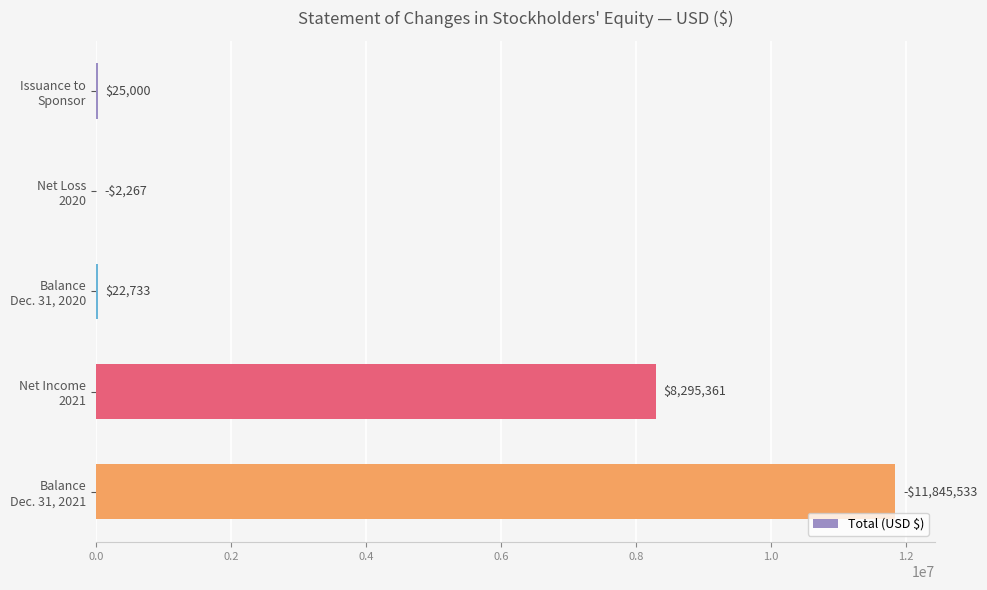

What is the sum of all values?

20190894